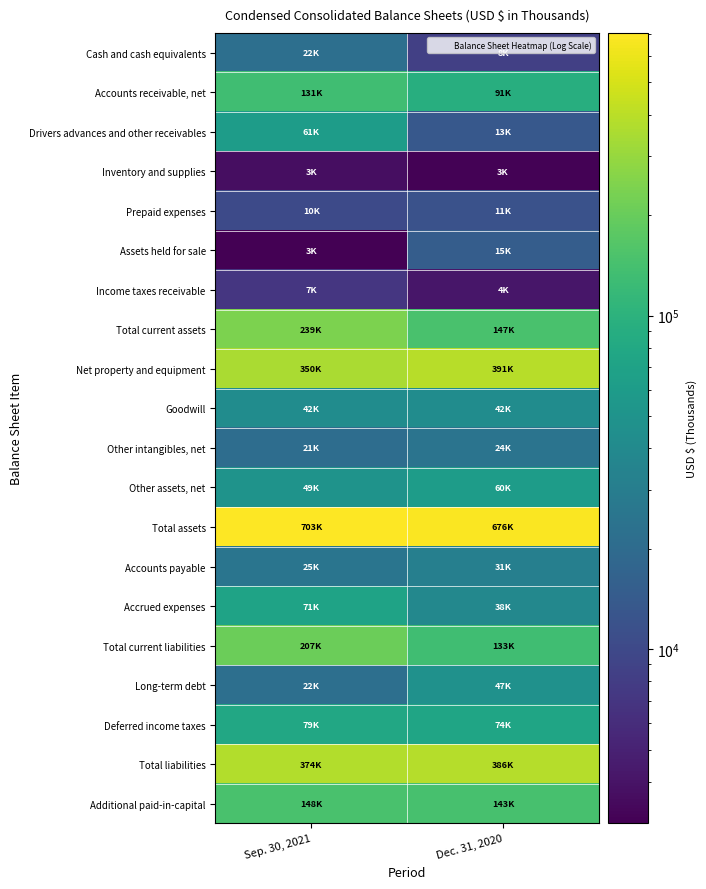

List the series in order of their peak value, highest first.

Total assets, Net property and equipment, Total liabilities, Total current assets, Total current liabilities, Additional paid-in-capital, Accounts receivable, net, Deferred income taxes, Accrued expenses, Drivers advances and other receivables, Other assets, net, Long-term debt, Goodwill, Accounts payable, Other intangibles, net, Cash and cash equivalents, Assets held for sale, Prepaid expenses, Income taxes receivable, Inventory and supplies